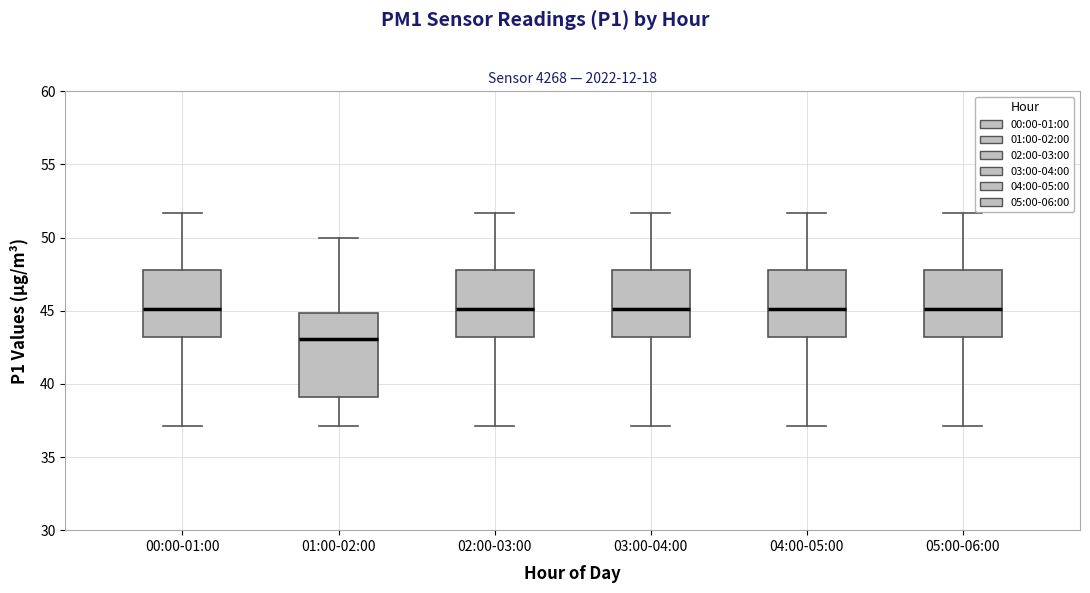

Where does the median line of the box for 04:00-05:00 sit on the y-axis? The values are not printed on the chart, so give them approximately, as read against the axis.

45.0